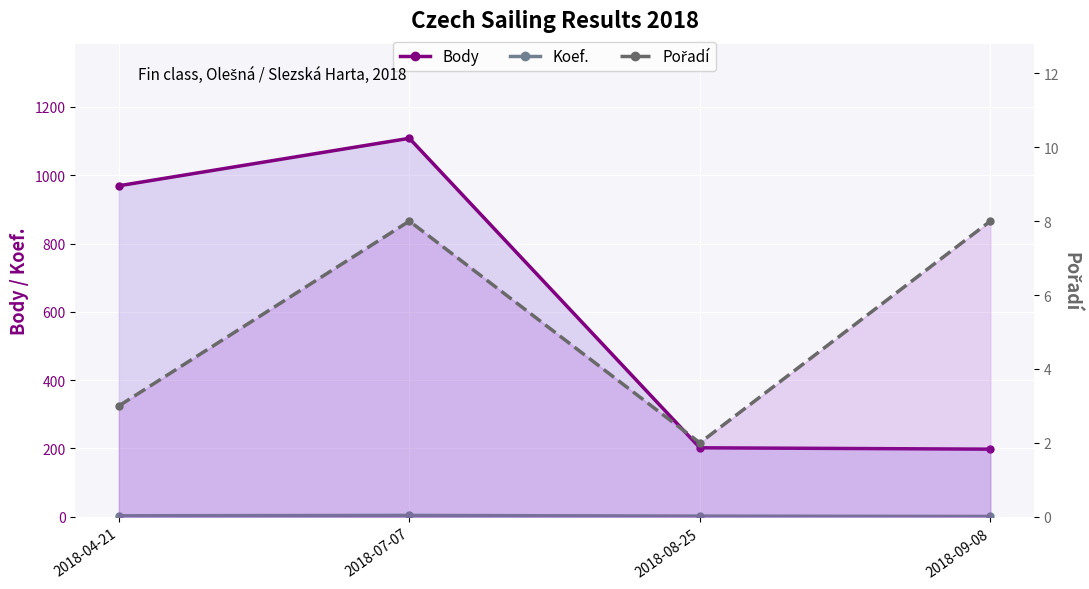

Reading left to right, extract all data points from this chart.

Body: 969	1108	202	198
Koef.: 3	4	2	1
Pořadí: 3	8	2	8